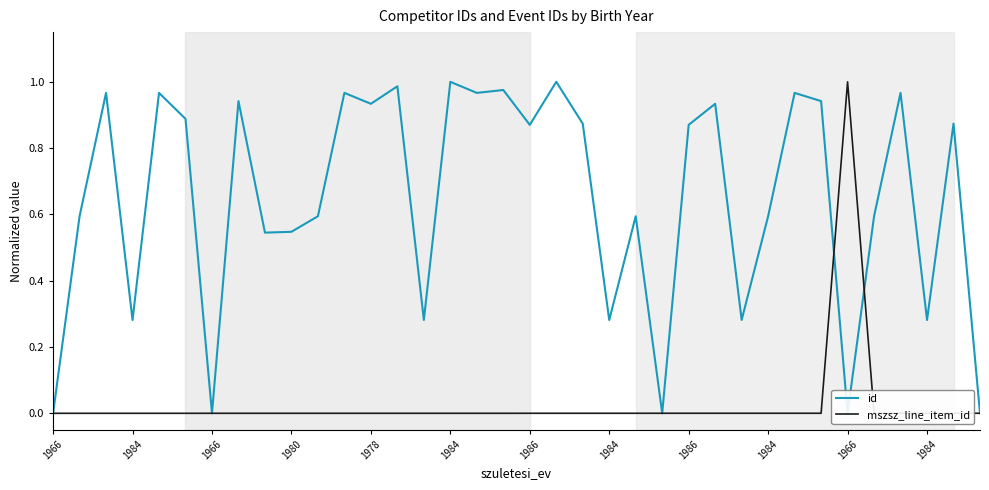

After their last crossing, which series has the higher values: id or mszsz_line_item_id?

mszsz_line_item_id